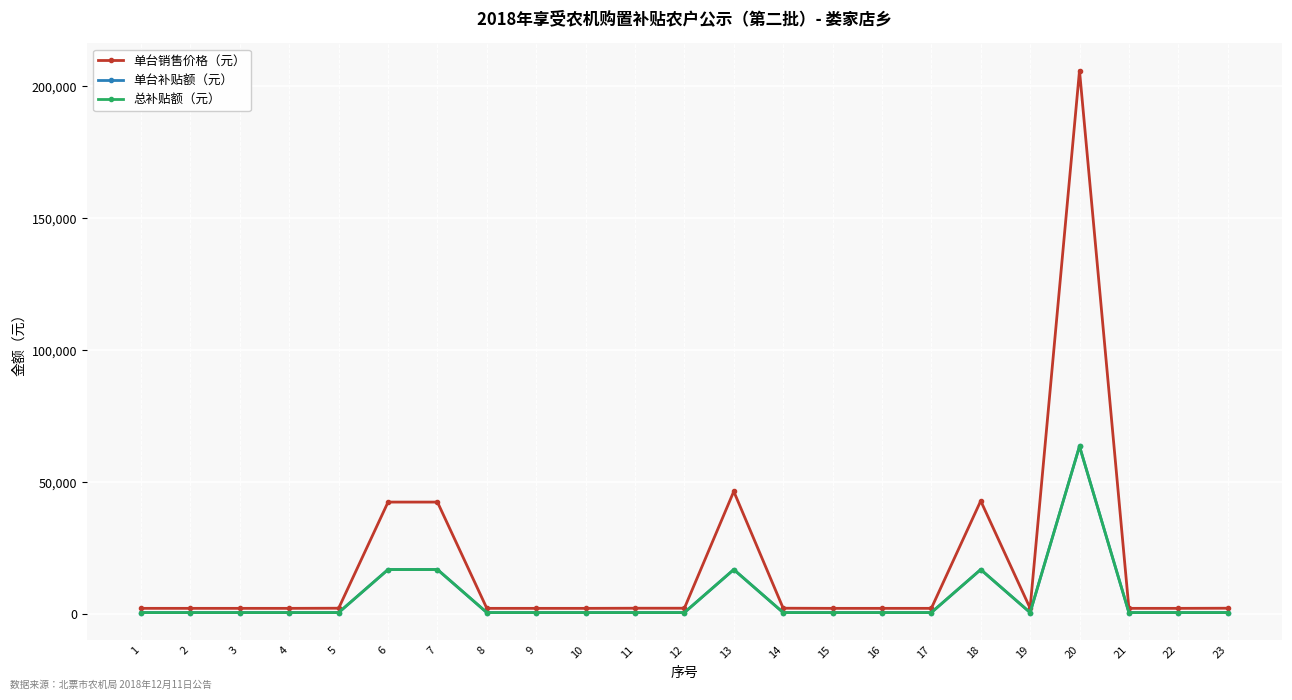

The value of 单台补贴额（元） at 2 is 700. True or false?

True